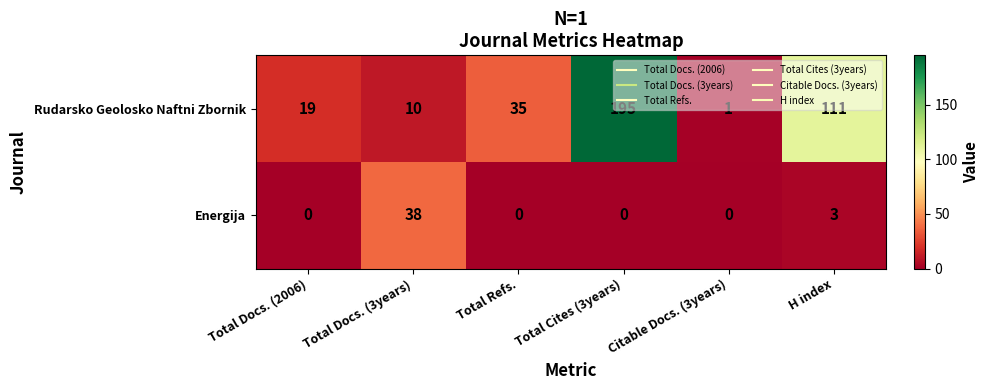

Read the Rudarsko Geolosko Naftni Zbornik value at Total Docs. (2006), to the nearest 10.

20